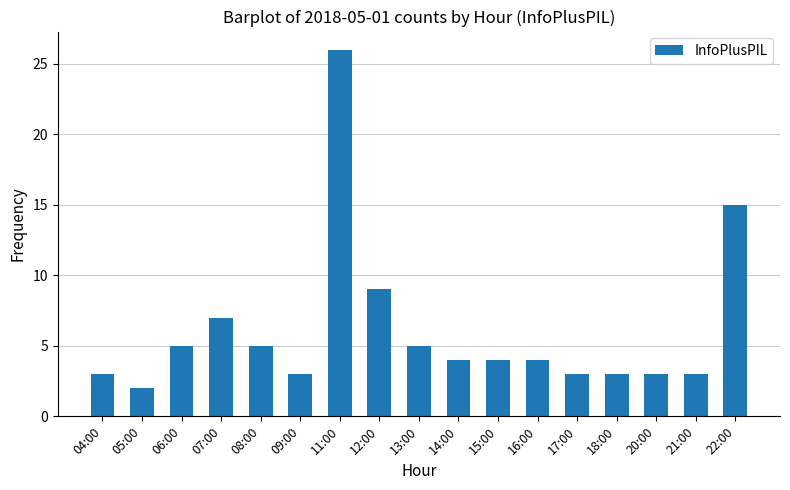

Which category has the lowest value across all series?

05:00